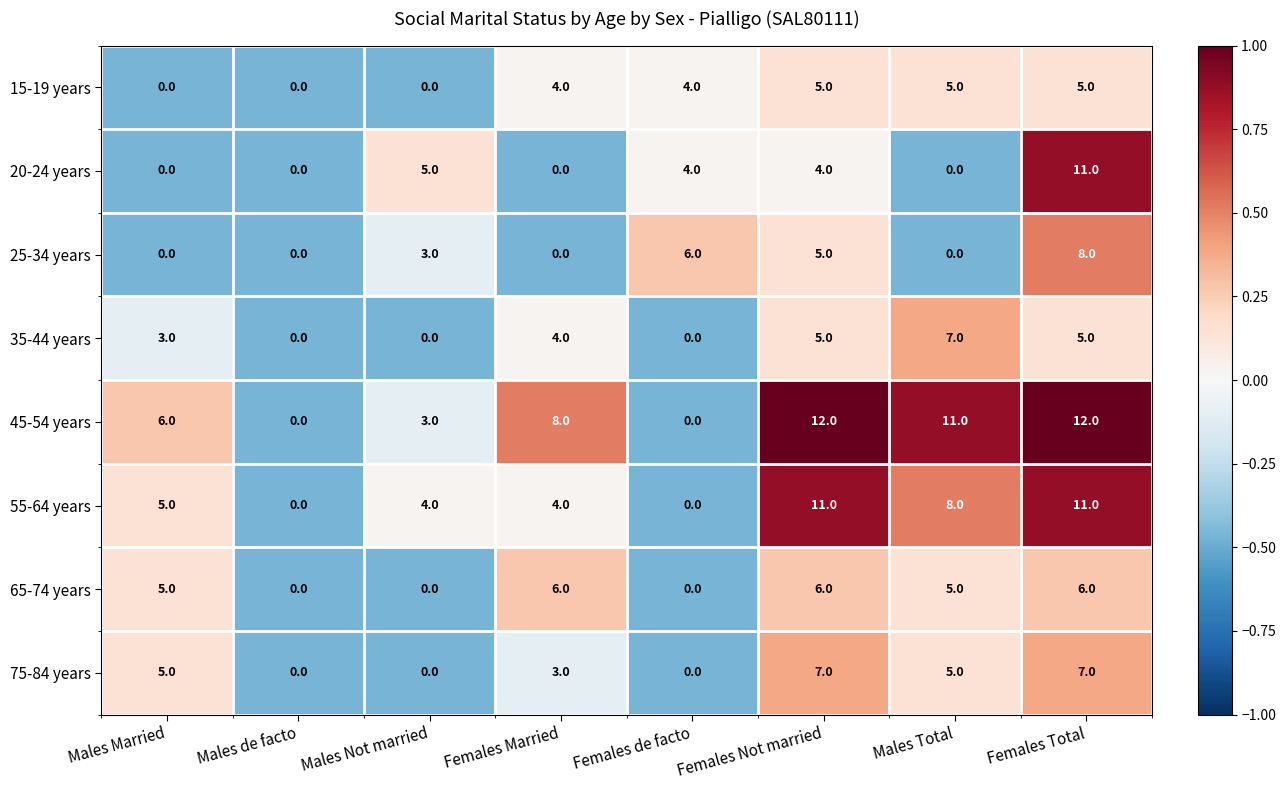

Is it true that 15-19 years equals 5 at Females Not married?

True